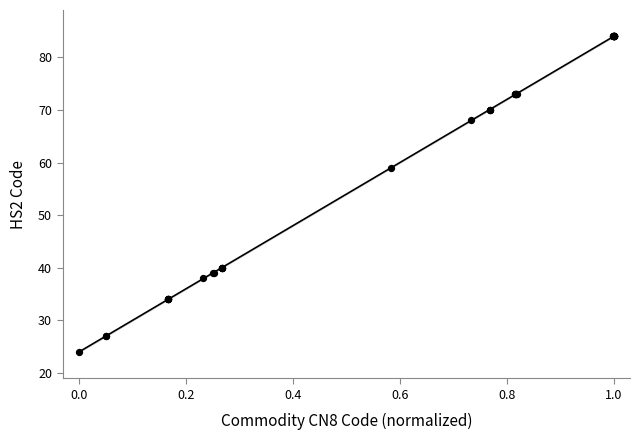

What Y value in the scatter plot is closest to 54?

59